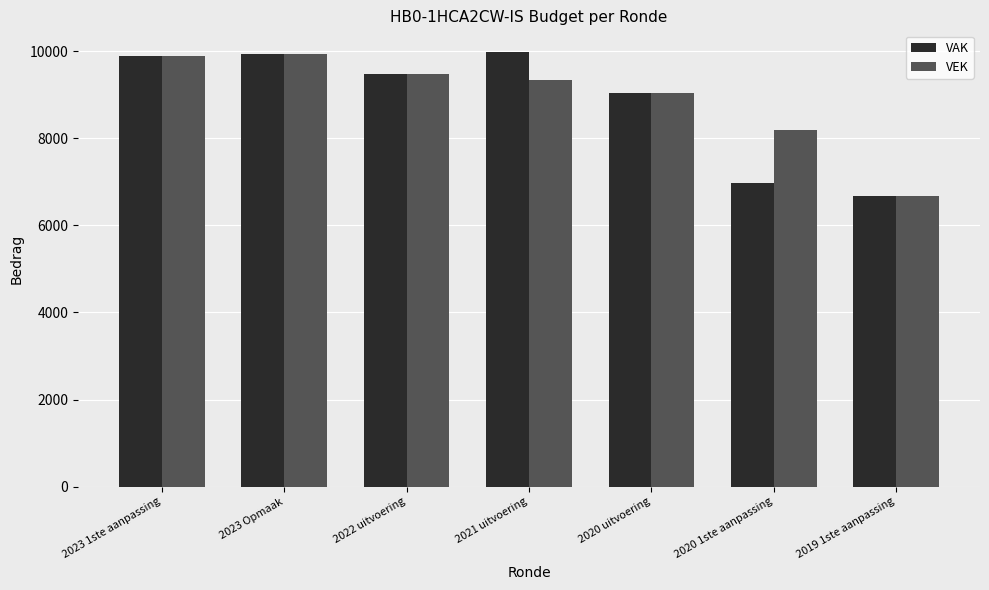

What is the difference between the maximum and minimum values in the VAK series?

3315